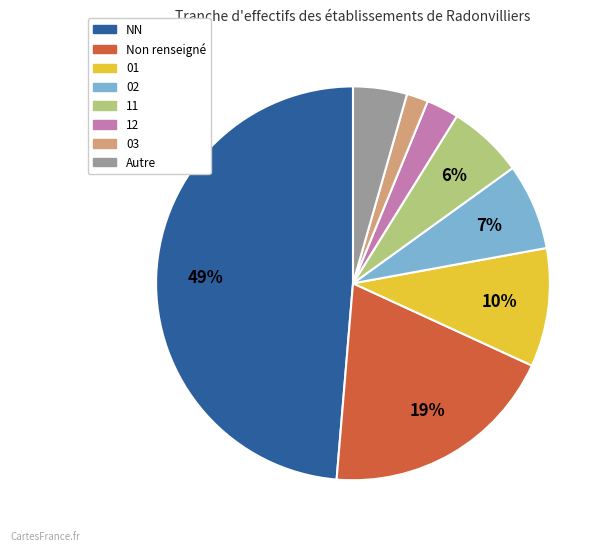

Does any single category account for the majority?

No